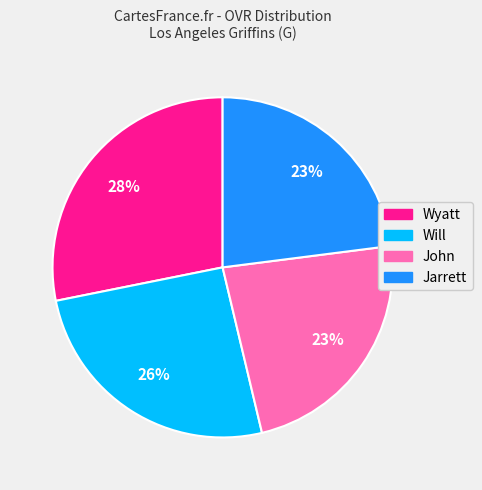

Do John and Will together represent more than half of the pie?

No